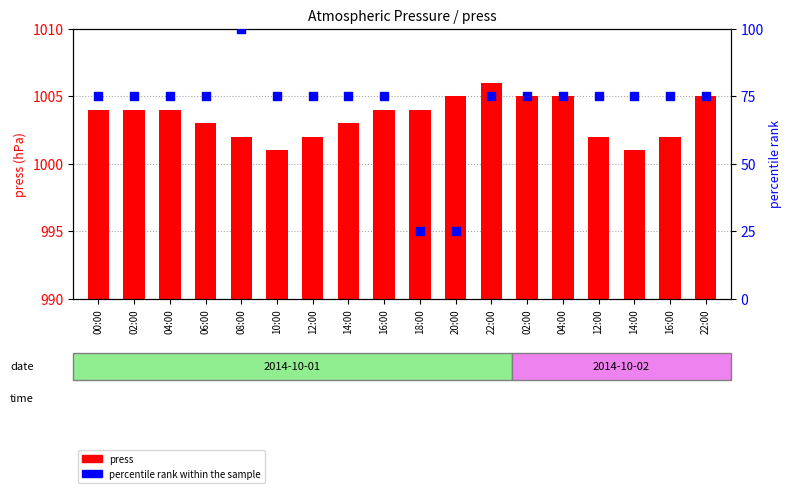

At which category is the sum across all series the highest?

08:00